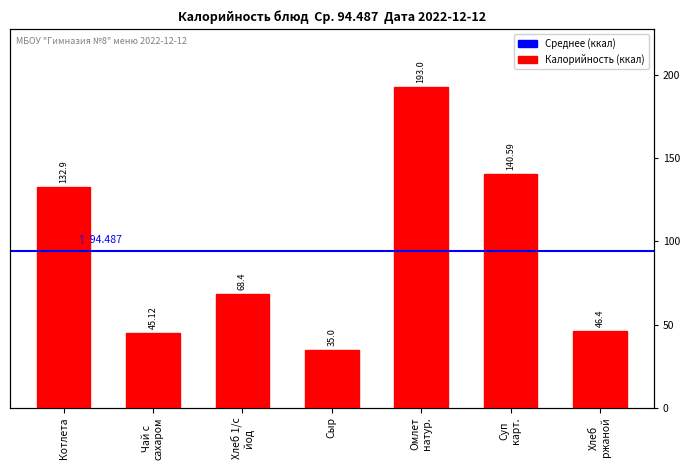

How many data points does each series have?

7